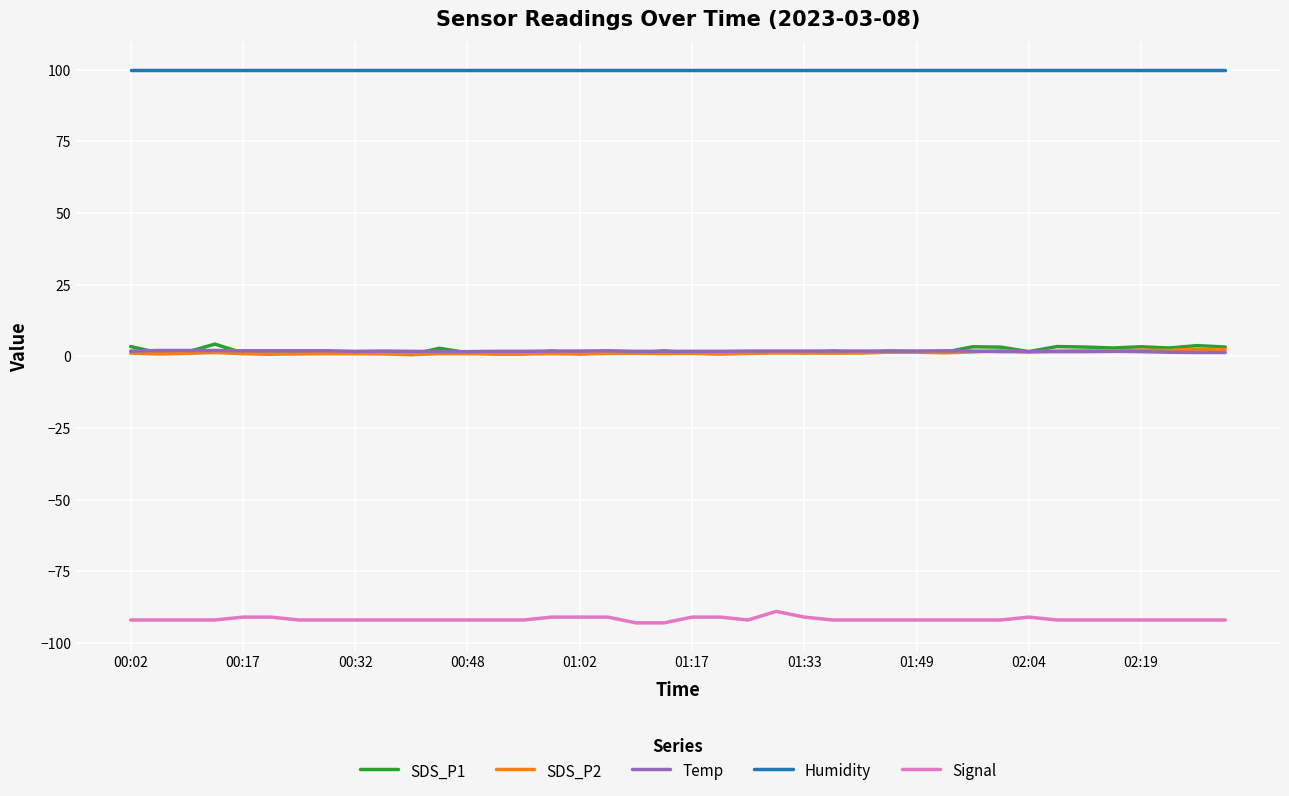

How many series are shown in this chart?

5